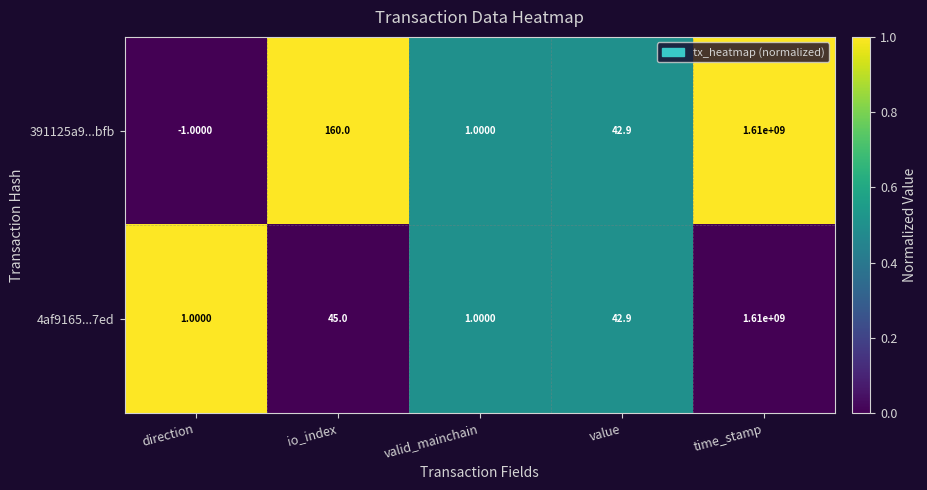

What is the sum of all 391125a9...bfb values?

1610000202.9